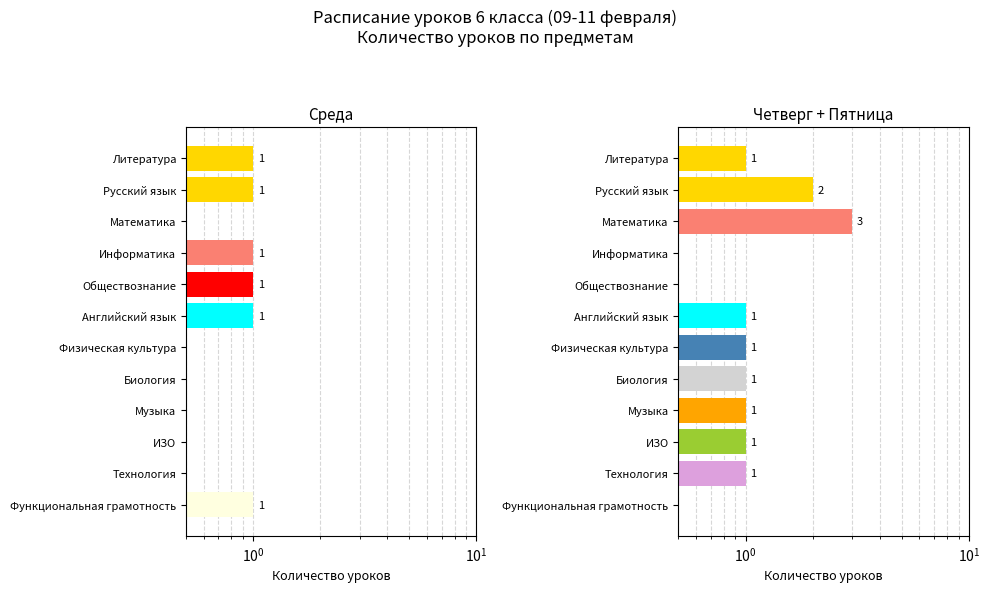

What is the value of the Чт+Пт bar at the 11th from the left?

1.0